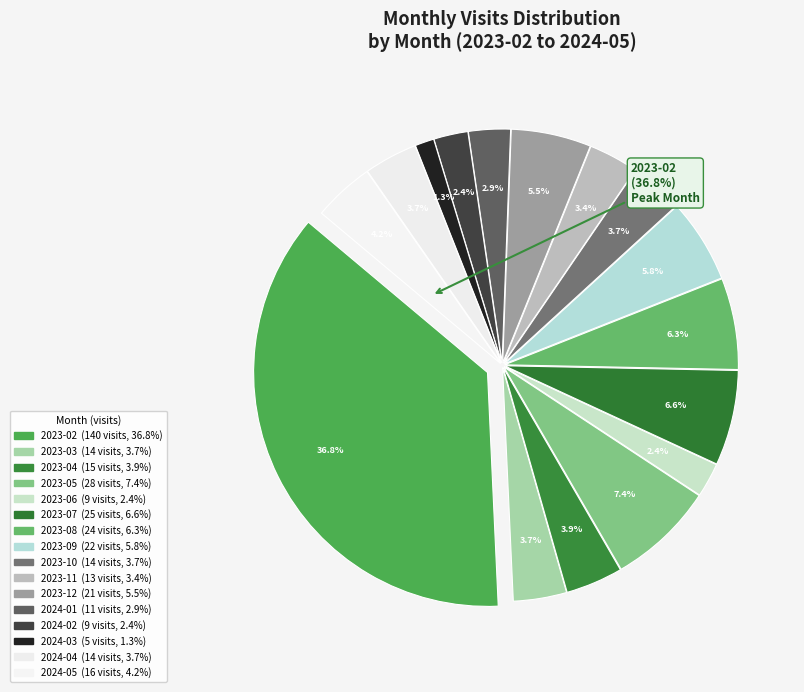

Which category has the smallest portion of the pie?

2024-03